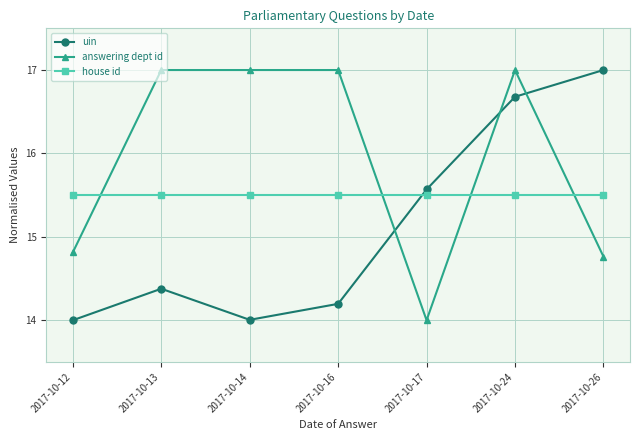

Where is the first local minimum for uin?

2017-10-14